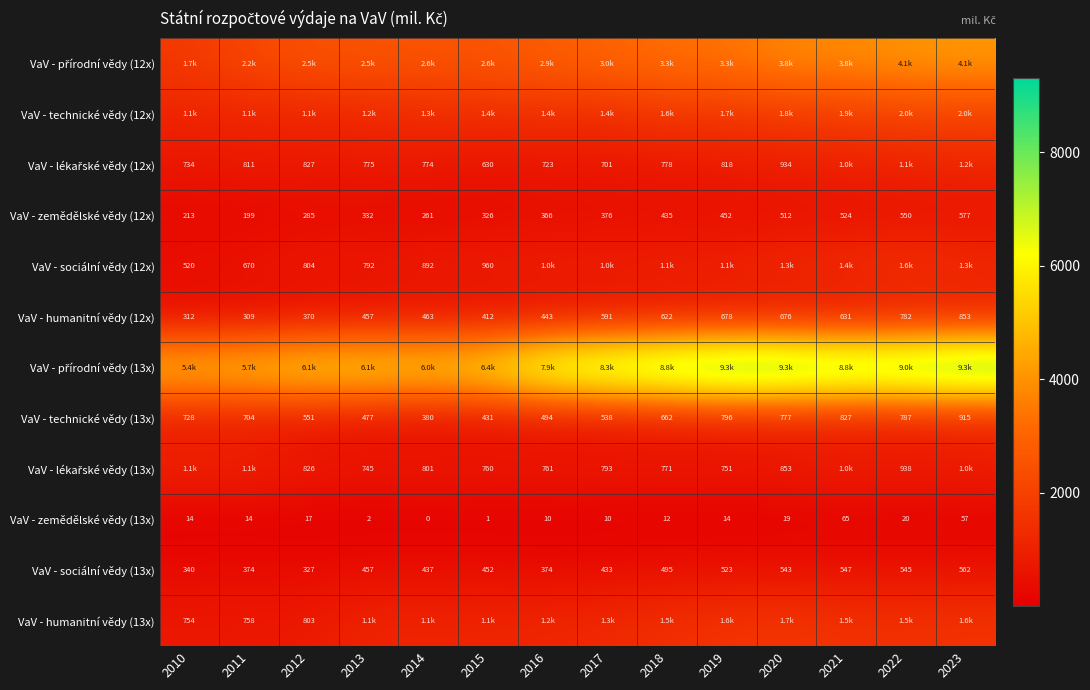

The VaV - technické vědy (13x) series shows 457.0 at 2020. True or false?

False